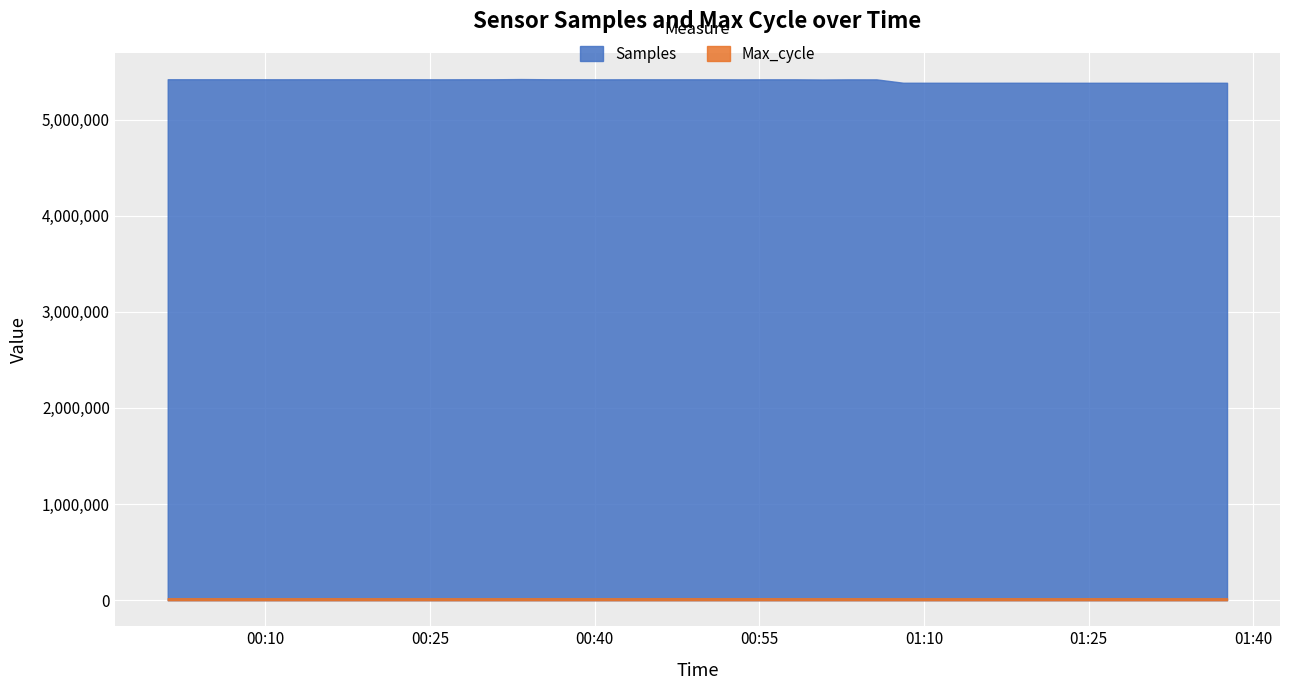

True or false: Samples and Max_cycle intersect in this chart.

False